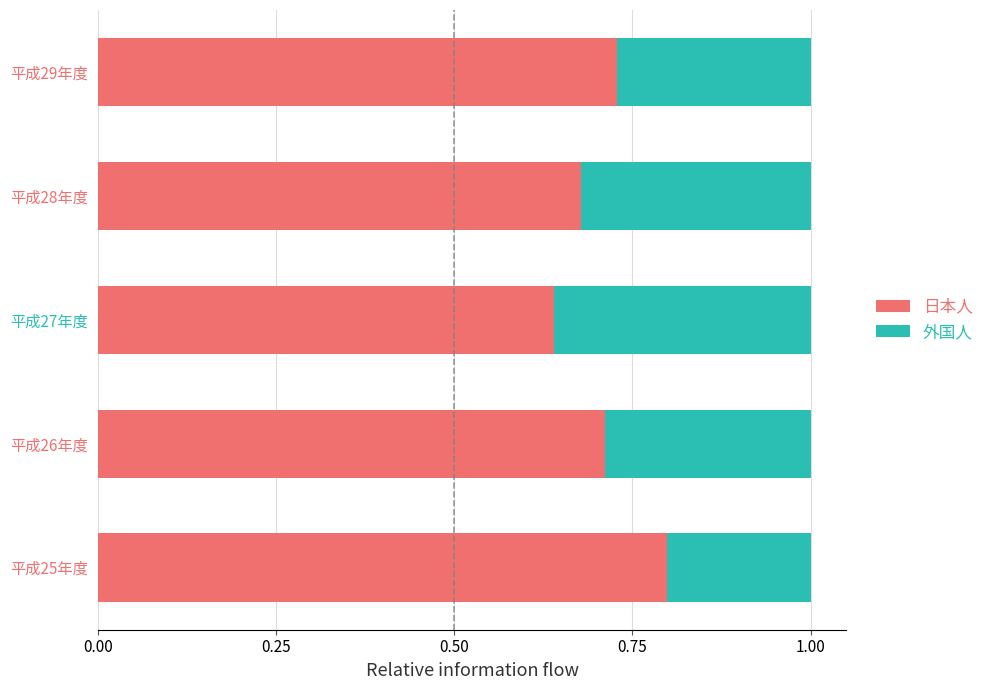

The value of 日本人 at 平成28年度 is 1.0. True or false?

False